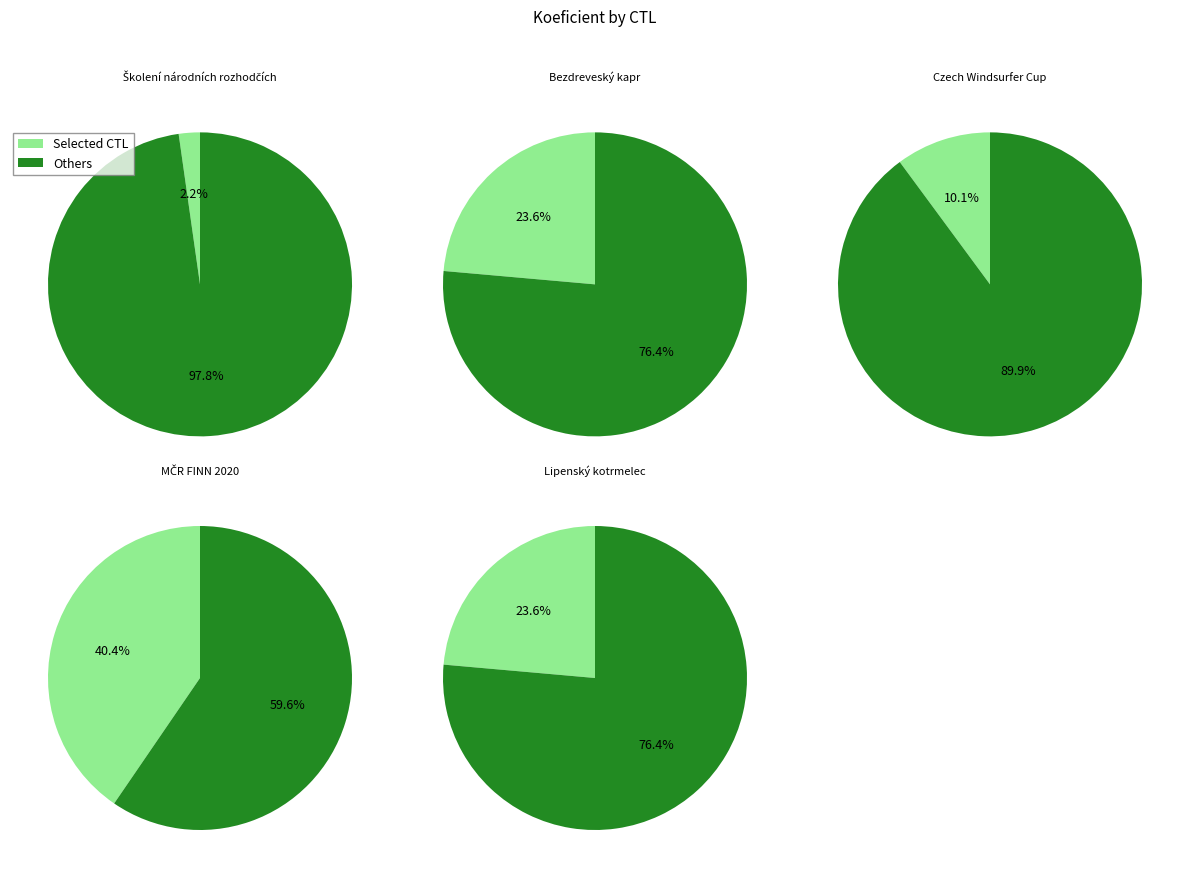

What is the smallest slice in the pie chart?

Školení národních rozhodčích